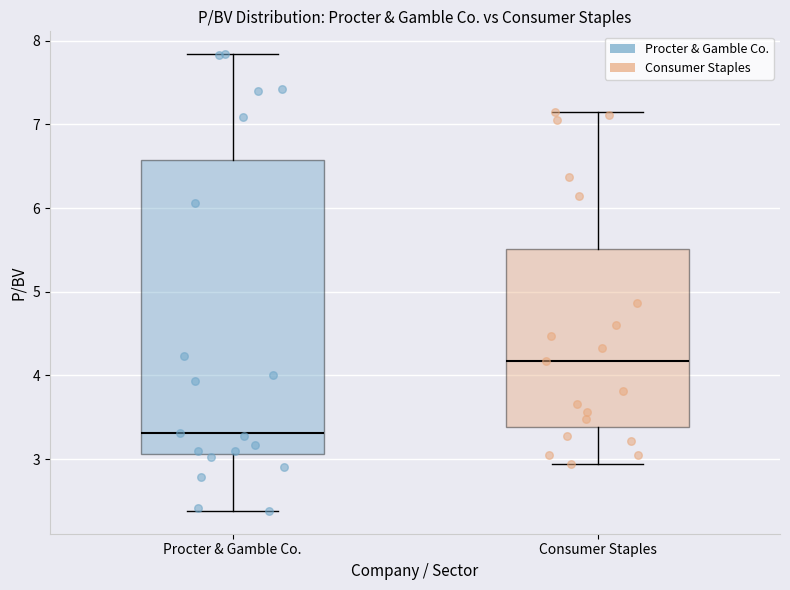

Which box has the highest median line?

Consumer Staples